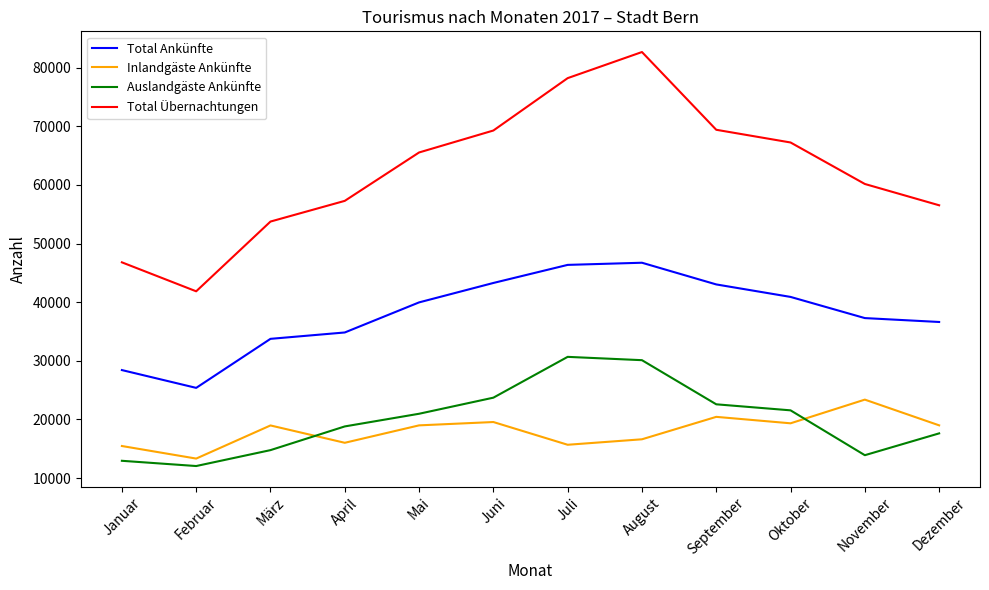

True or false: Total Ankünfte has a value of 29589 at Juli.

False